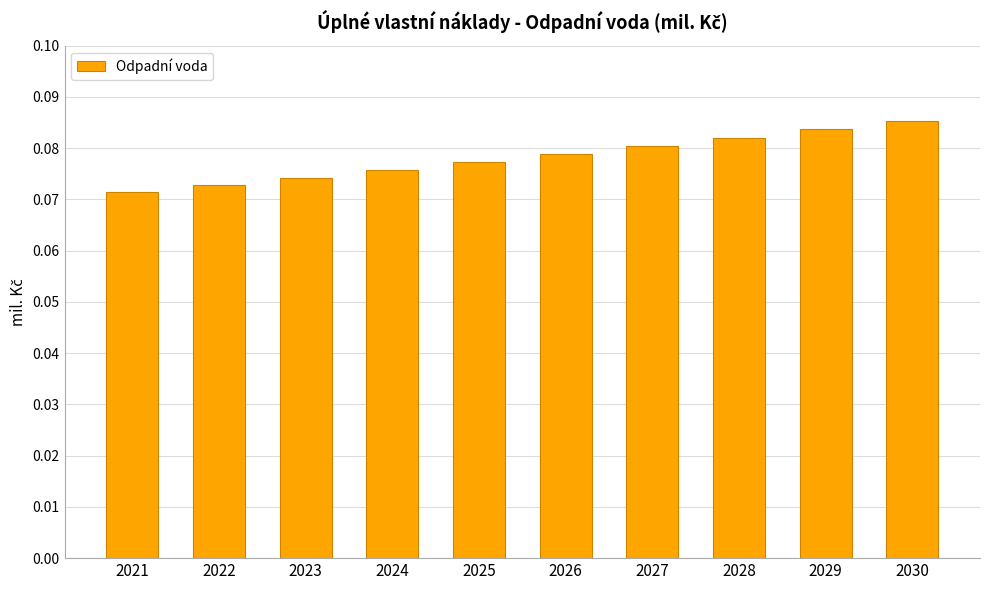

Which has a higher value, 2026 or 2029?

2029